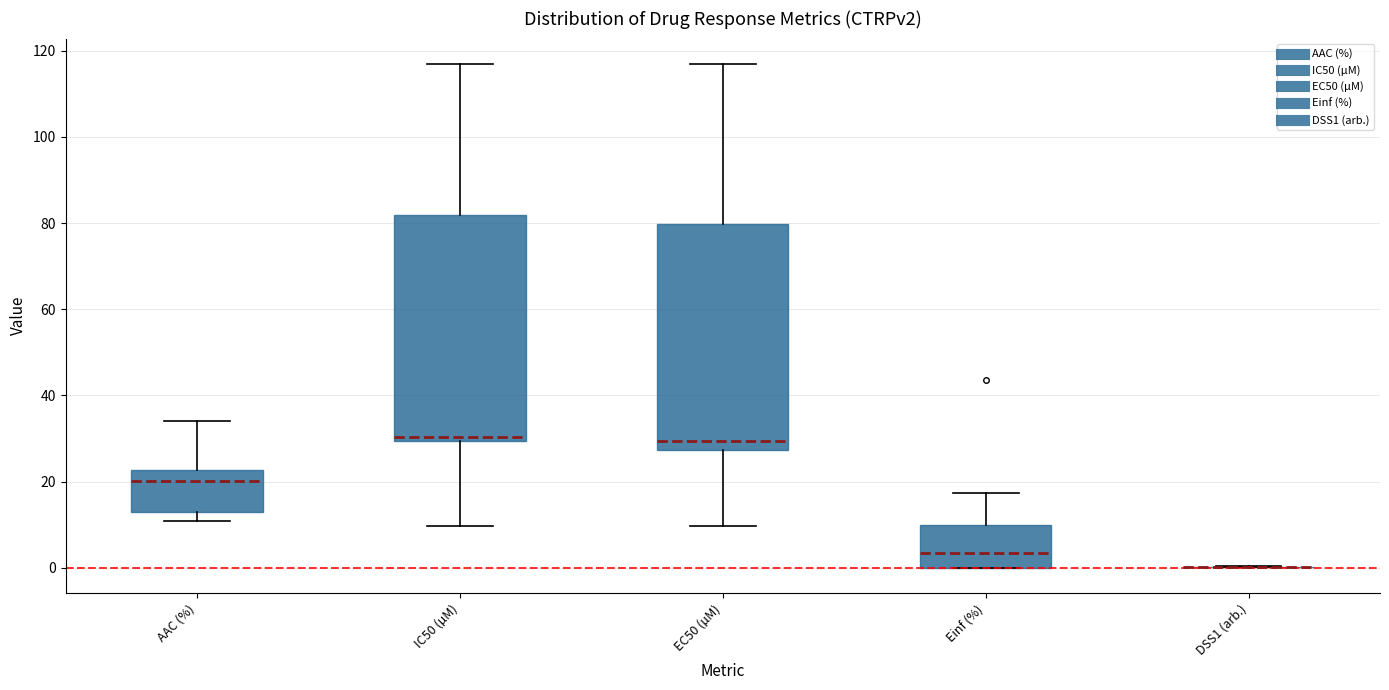

Where is the lower edge of the box for EC50 (µM) on the y-axis? The values are not printed on the chart, so give them approximately, as read against the axis.

28